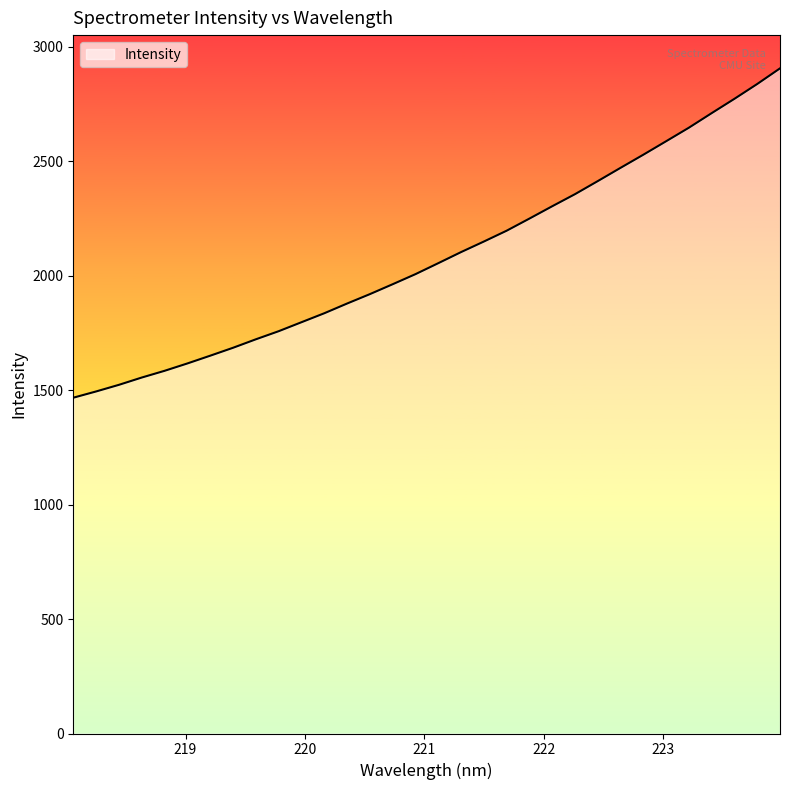

What is the smallest value displayed?

1466.9